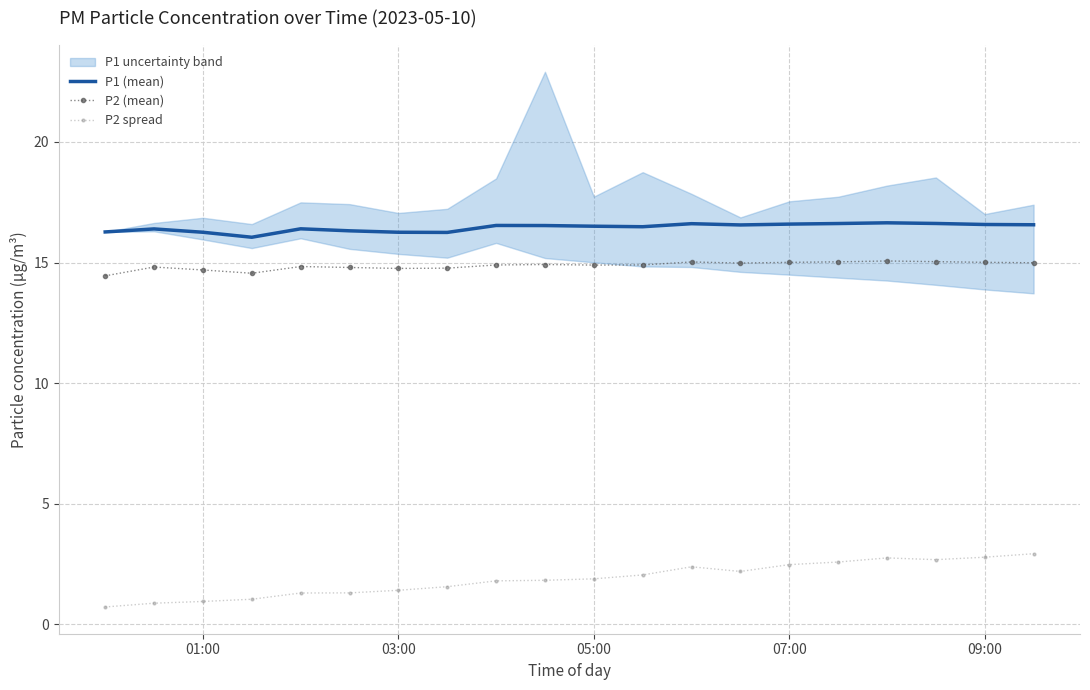

What is the maximum value for P1 (mean)?

16.6